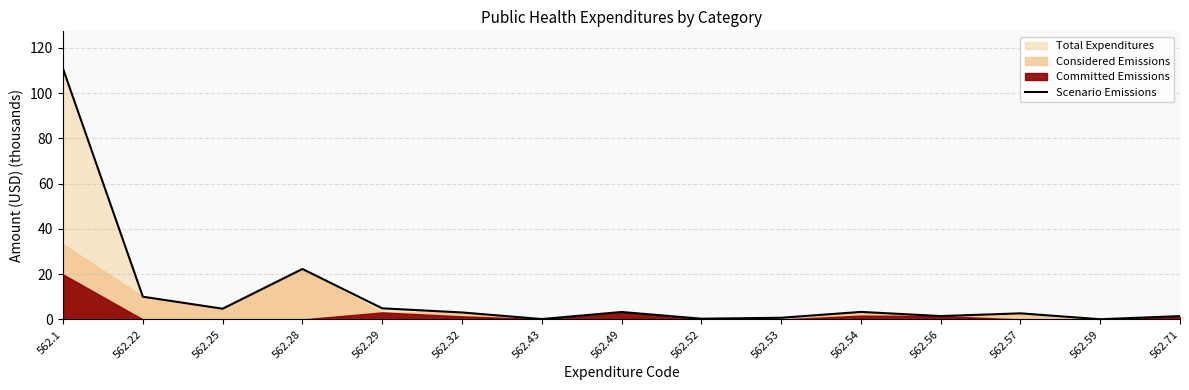

What value does the data have at 562.43?

0.2